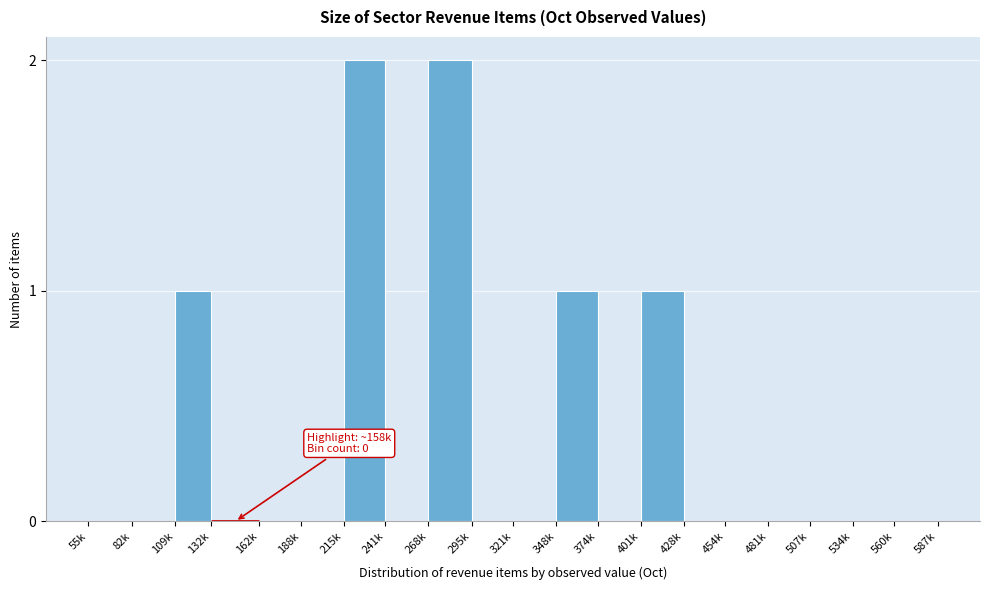

Reading right to left, extract all data points from this chart.

560k=0	534k=0	507k=0	481k=0	454k=0	428k=0	401k=1	374k=0	348k=1	321k=0	295k=0	268k=2	241k=0	215k=2	188k=0	162k=0	132k=0	109k=1	82k=0	55k=0